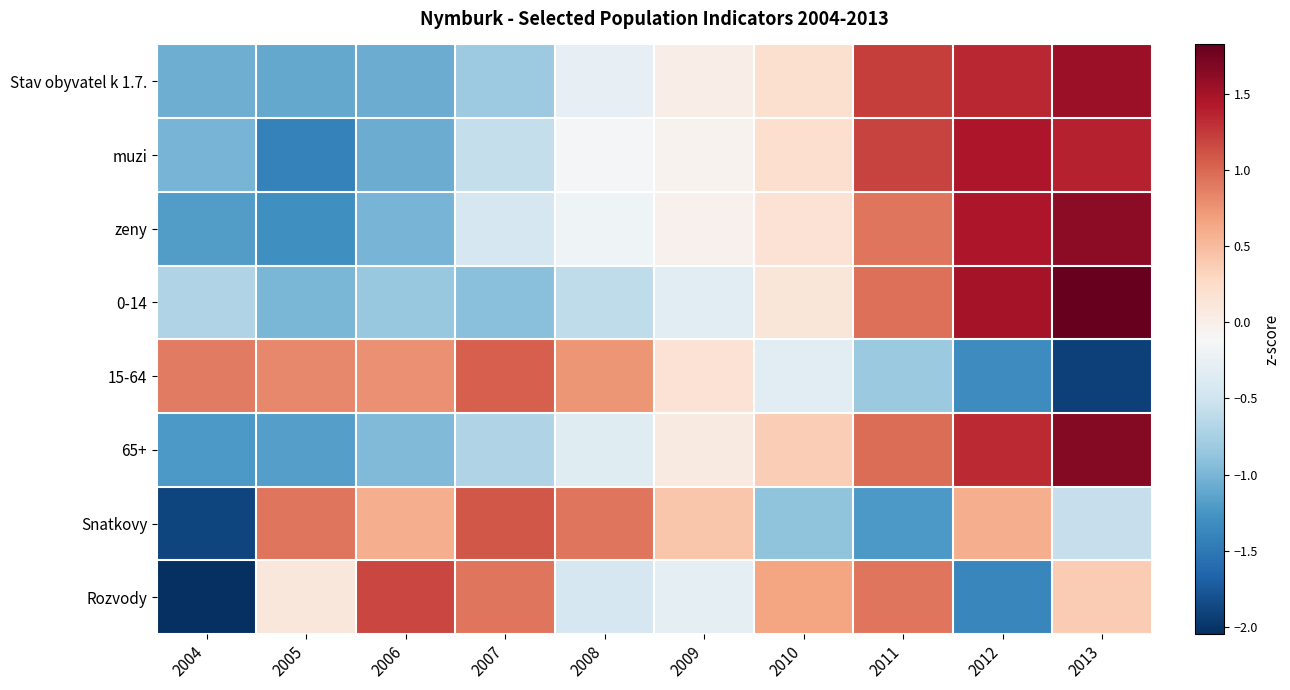

Reading right to left, extract all data points from this chart.

Stav obyvatel k 1.7.: 2013=1.5	2012=1.4	2011=1.2	2010=0.2	2009=0.0	2008=-0.3	2007=-0.8	2006=-1.1	2005=-1.1	2004=-1.1
muzi: 2013=1.4	2012=1.4	2011=1.2	2010=0.2	2009=-0.0	2008=-0.1	2007=-0.6	2006=-1.1	2005=-1.4	2004=-1.0
zeny: 2013=1.6	2012=1.4	2011=0.9	2010=0.2	2009=-0.0	2008=-0.2	2007=-0.4	2006=-1.0	2005=-1.3	2004=-1.2
0-14: 2013=1.8	2012=1.5	2011=1.0	2010=0.1	2009=-0.3	2008=-0.6	2007=-0.9	2006=-0.8	2005=-1.0	2004=-0.7
15-64: 2013=-1.9	2012=-1.3	2011=-0.8	2010=-0.3	2009=0.2	2008=0.7	2007=1.0	2006=0.8	2005=0.8	2004=0.9
65+: 2013=1.7	2012=1.3	2011=1.0	2010=0.4	2009=0.1	2008=-0.3	2007=-0.7	2006=-1.0	2005=-1.2	2004=-1.2
Snatkovy: 2013=-0.6	2012=0.6	2011=-1.2	2010=-0.9	2009=0.4	2008=0.9	2007=1.1	2006=0.6	2005=0.9	2004=-1.9
Rozvody: 2013=0.4	2012=-1.4	2011=0.9	2010=0.6	2009=-0.3	2008=-0.4	2007=0.9	2006=1.2	2005=0.1	2004=-2.0